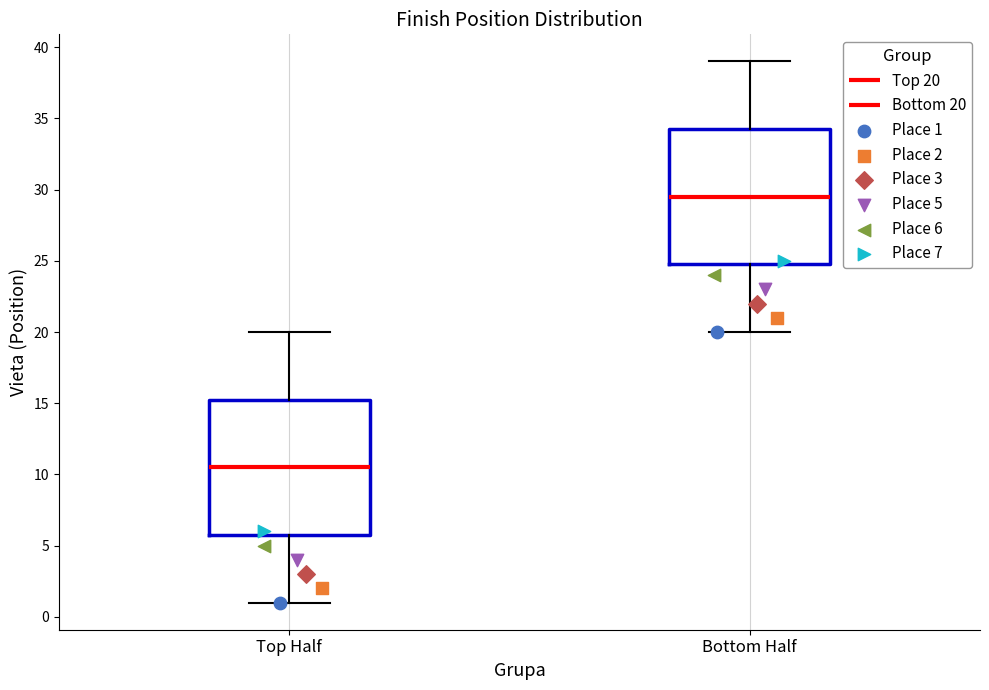

Where does the median line of the box for Bottom Half sit on the y-axis? The values are not printed on the chart, so give them approximately, as read against the axis.

29.5